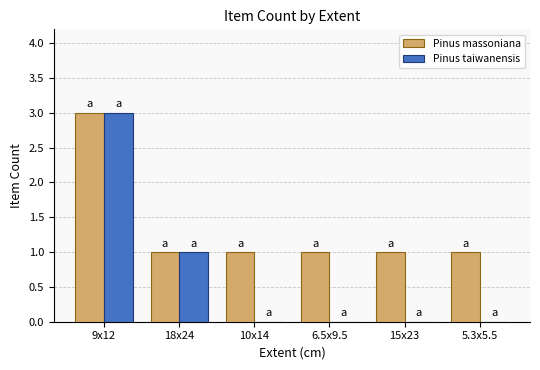

How many categories are shown in the chart?

6